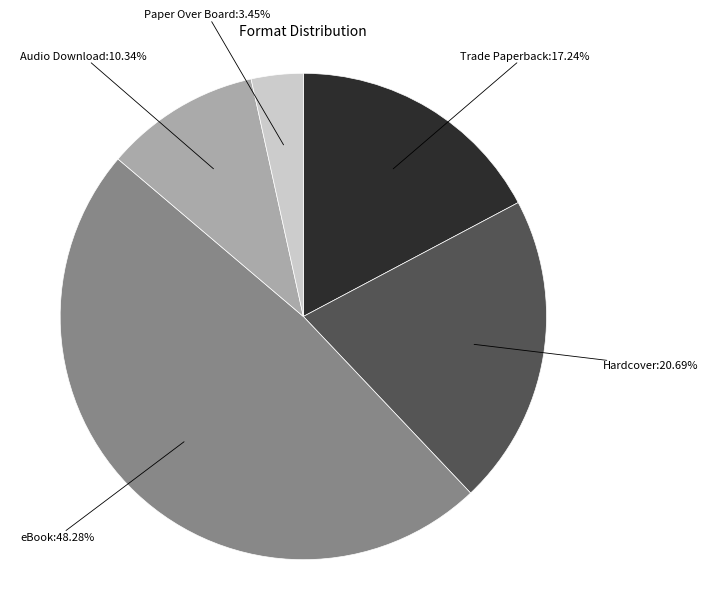

How many slices are in this pie chart?

5